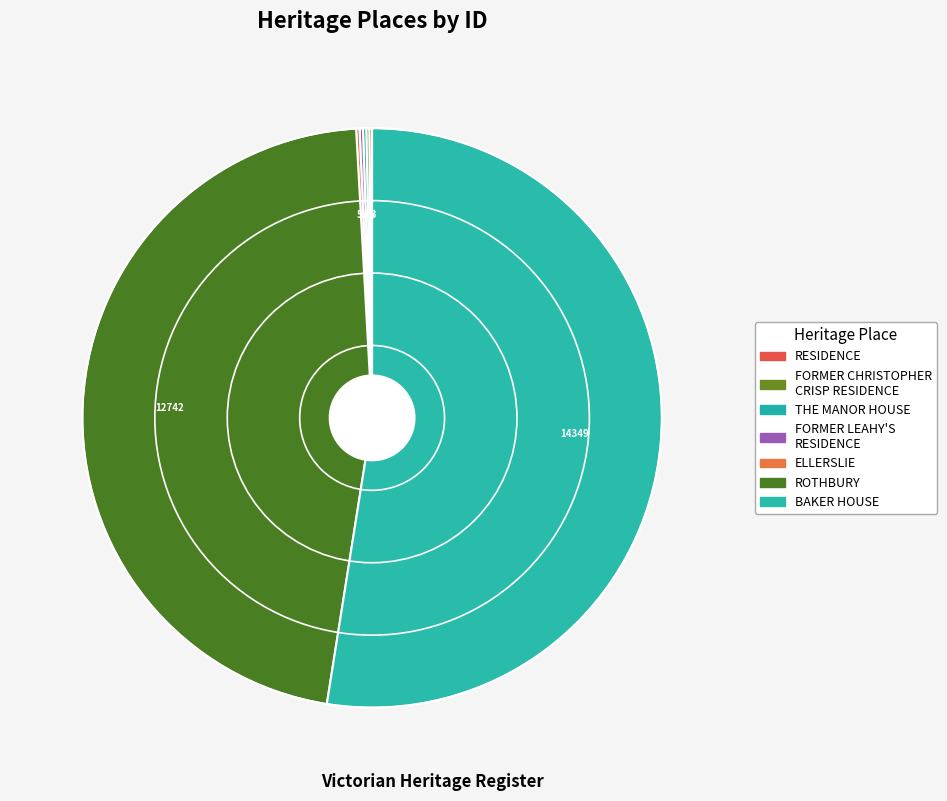

Is there any slice that represents more than half of the pie?

Yes